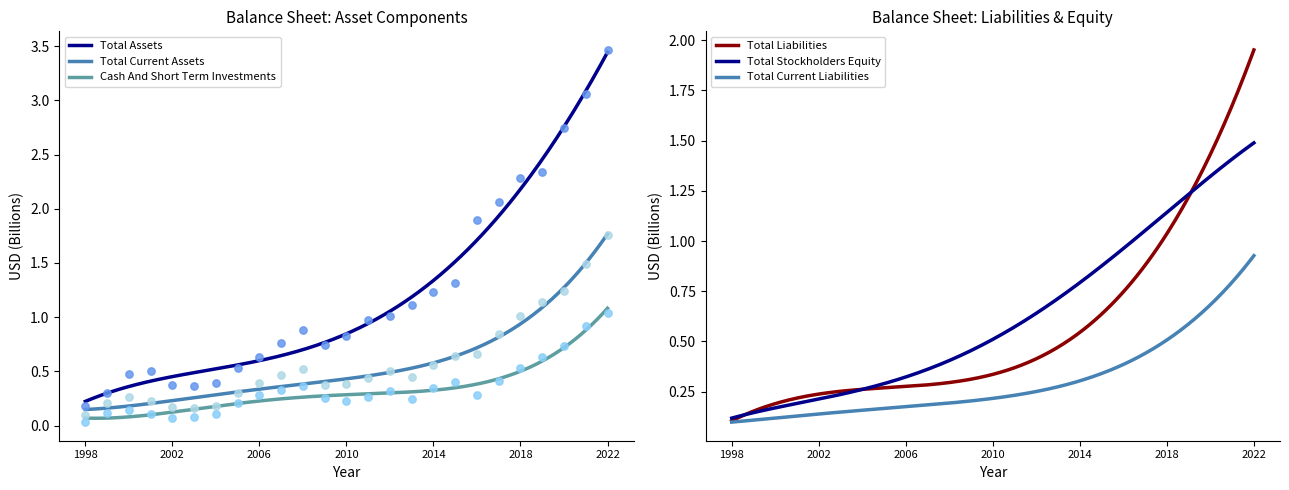

Which series has the widest spread of Y values?

Total Assets